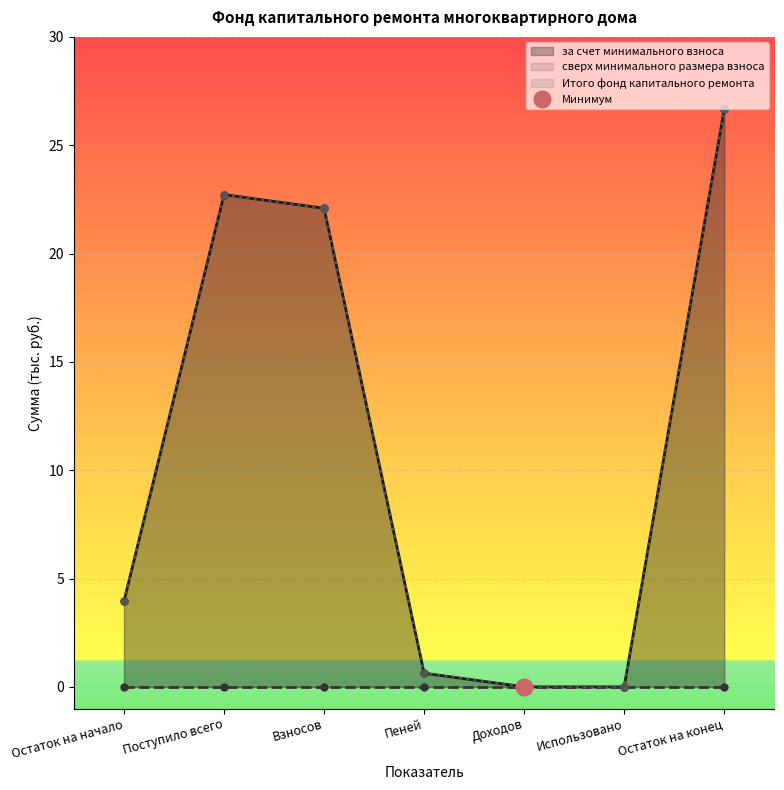

Reading right to left, transcribe all the data shown in this chart.

за счет минимального взноса: 26.7	0.0	0.0	0.6	22.1	22.7	4.0
Итого фонд капитального ремонта: 26.7	0.0	0.0	0.6	22.1	22.7	4.0